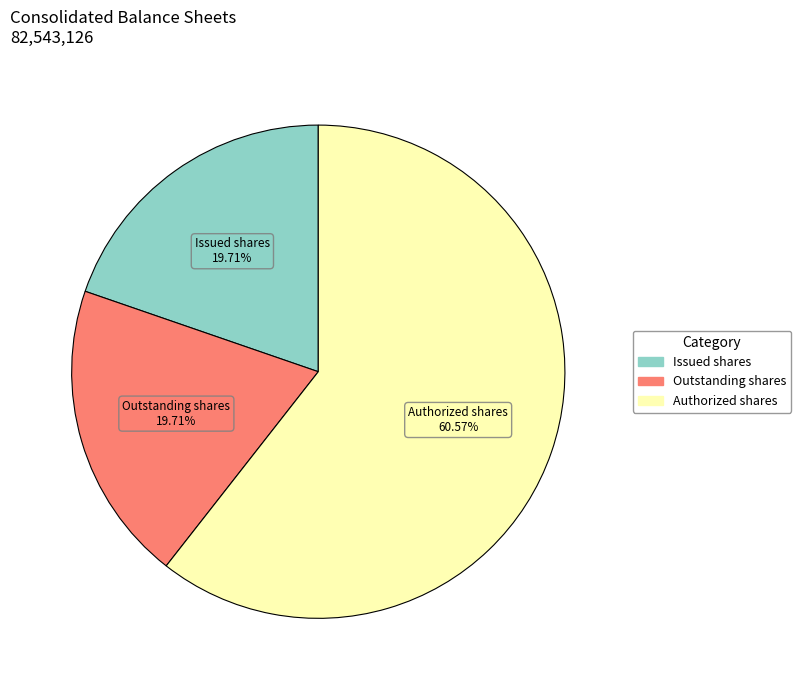

Does any single category account for the majority?

Yes